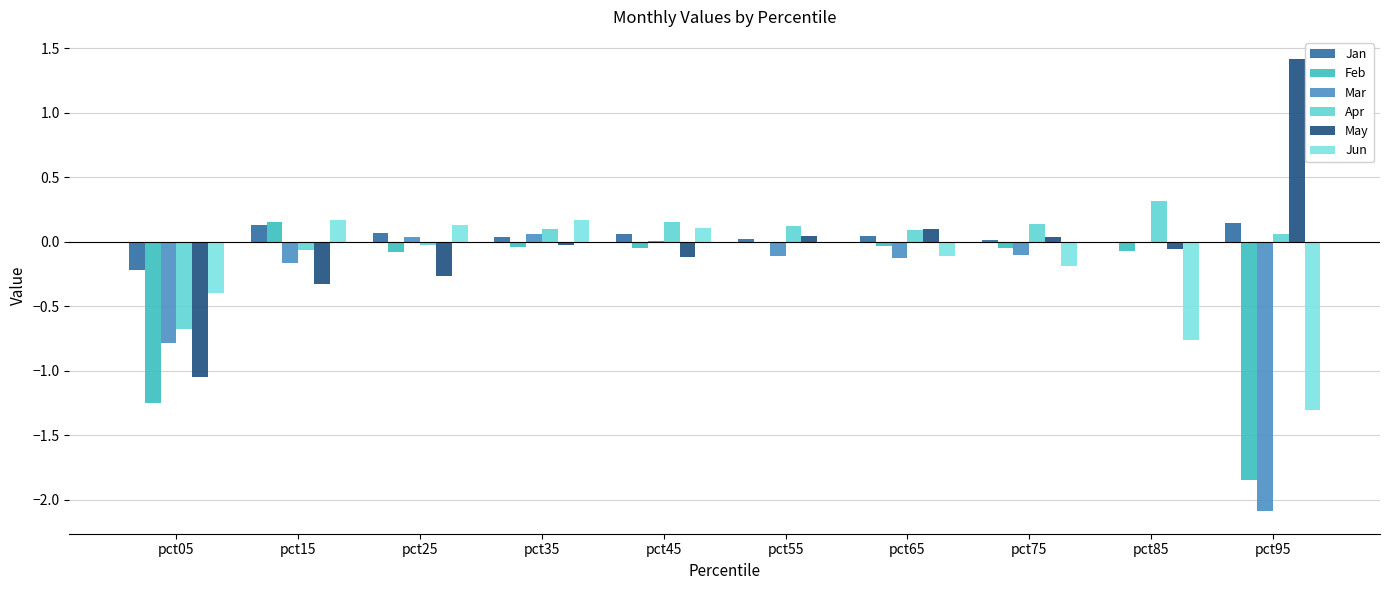

The value of Jan at pct45 is 0.1. True or false?

True